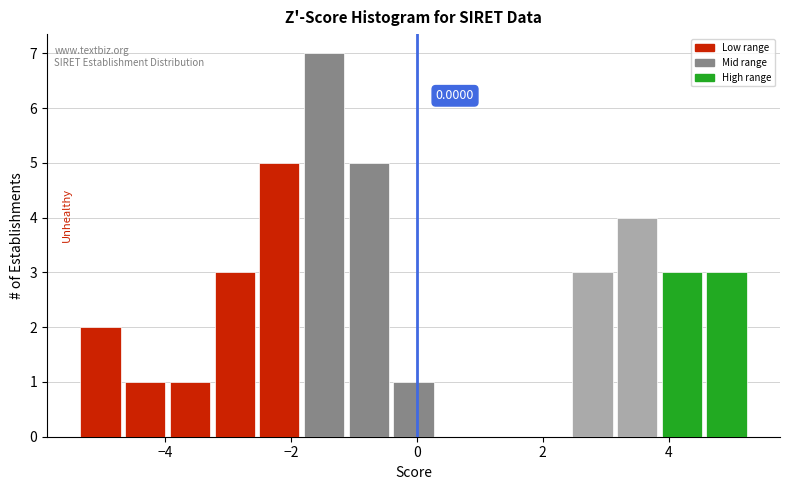

Around what value on the x-axis is the tallest bar? Give the approximate position of its centre, as read against the axis.

-1.4